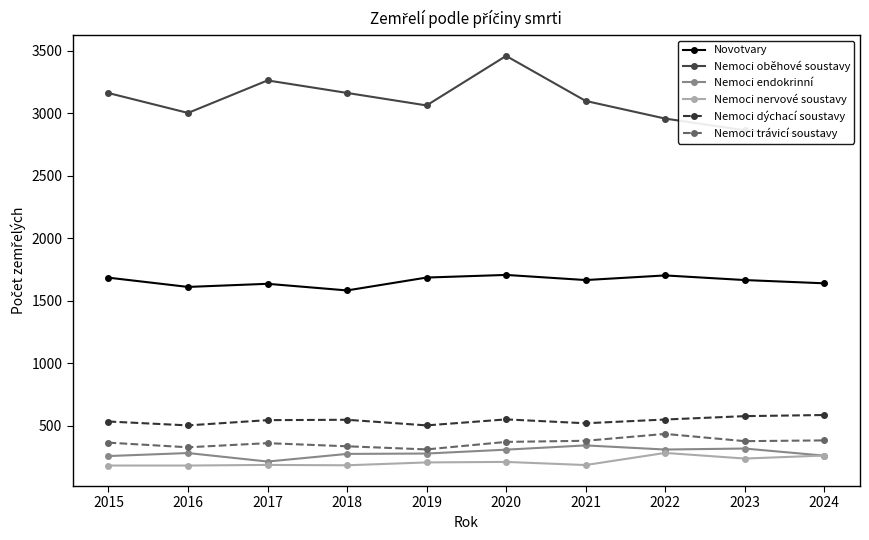

At which category does Nemoci endokrinní reach its first local valley?

2017